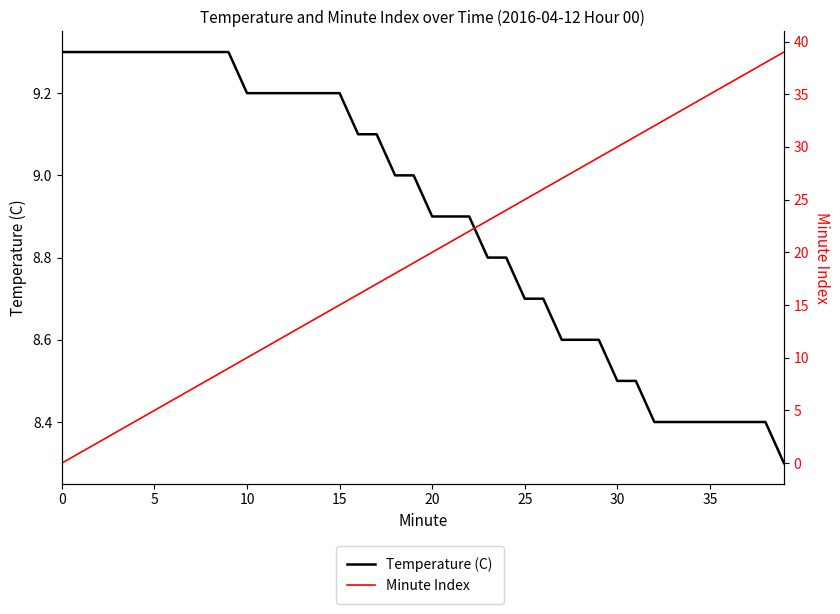

True or false: Temperature (C) has a value of 14.4 at 10.

False